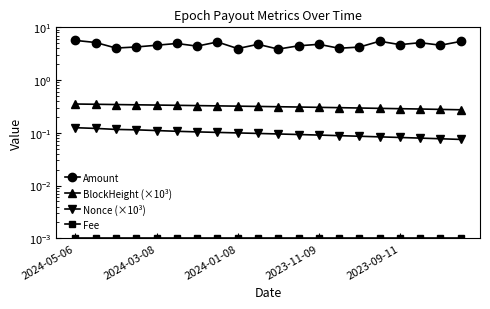

At which category does the chart reach its peak across all series?

2024-05-06